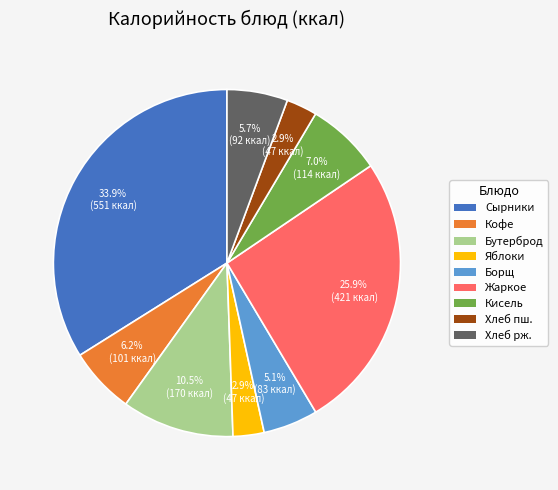

Does any single category account for the majority?

No